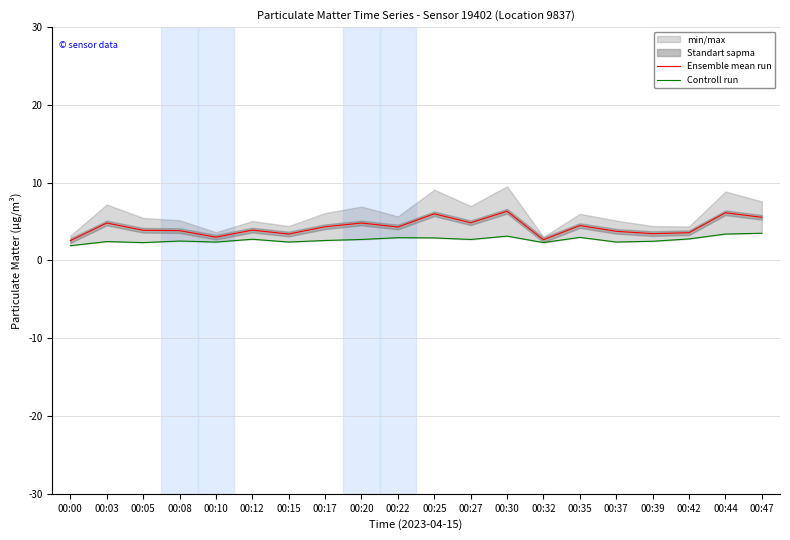

Where is Ensemble mean run nearest to the value 4?

00:12